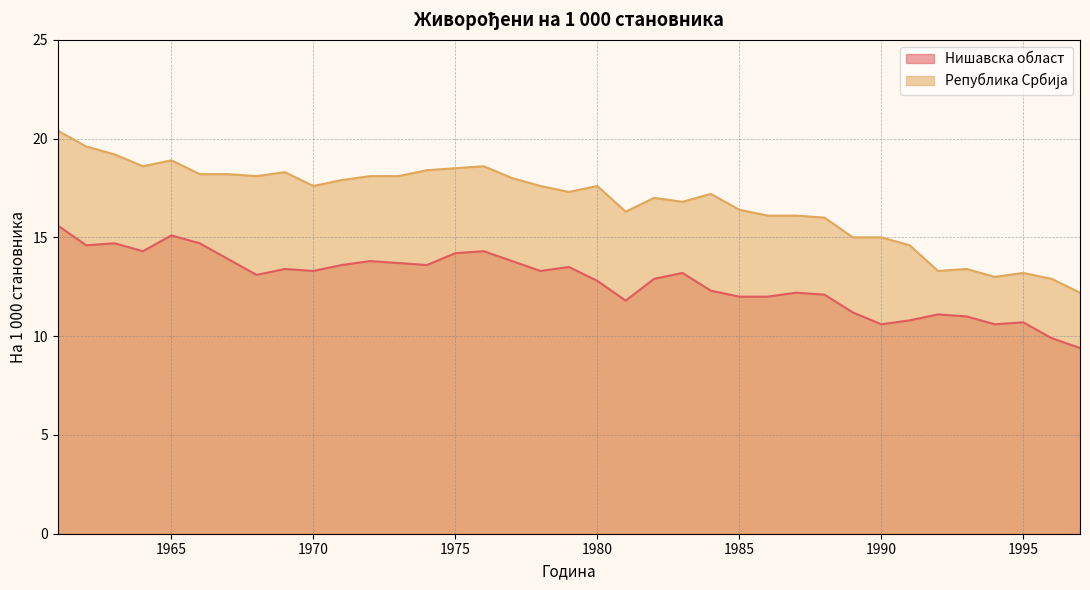

How many interior local valleys does the Република Србија series have?

8